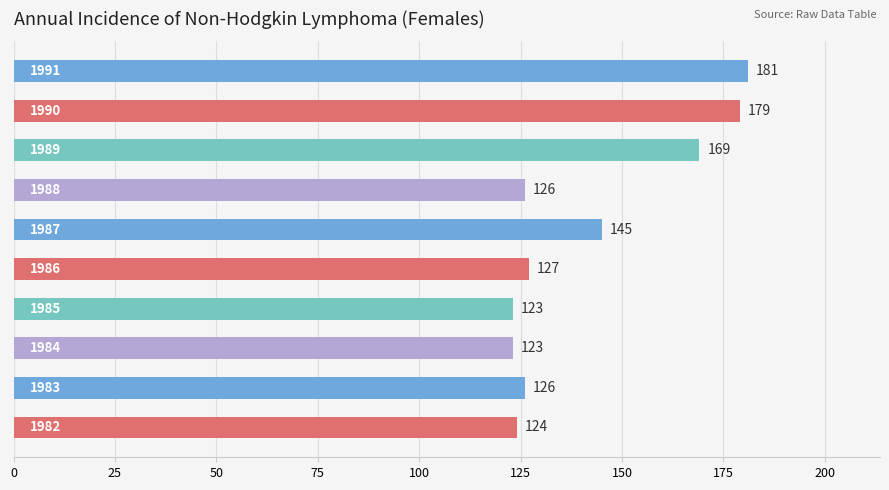

Reading top to bottom, list all the values displayed in this chart.

181	179	169	126	145	127	123	123	126	124